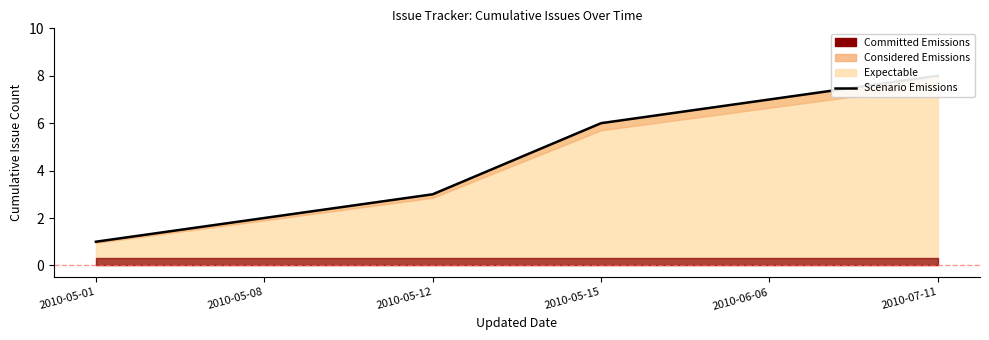

Reading left to right, list all the values displayed in this chart.

2010-05-01=1	2010-05-08=2	2010-05-12=3	2010-05-15=6	2010-06-06=7	2010-07-11=8